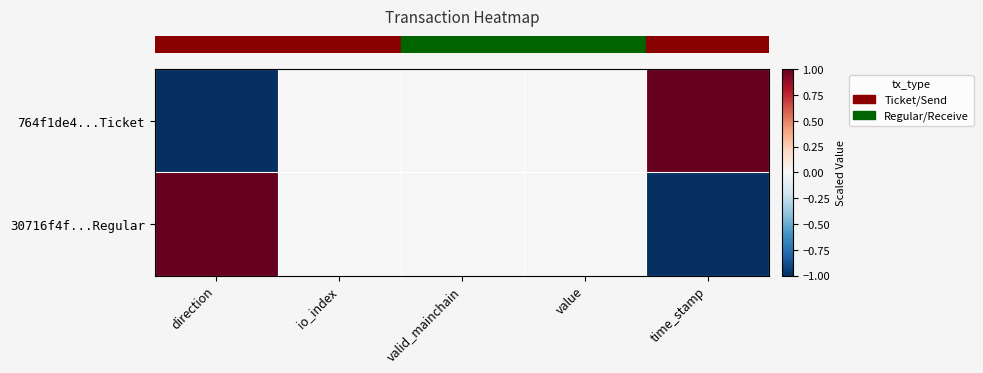

What is the difference between the highest and lowest values at time_stamp?

2